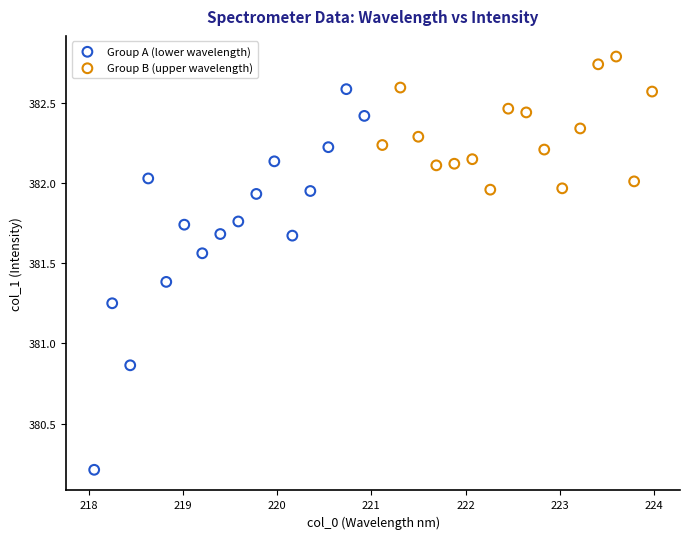

Which series reaches the minimum Y coordinate?

Group A (lower wavelength)